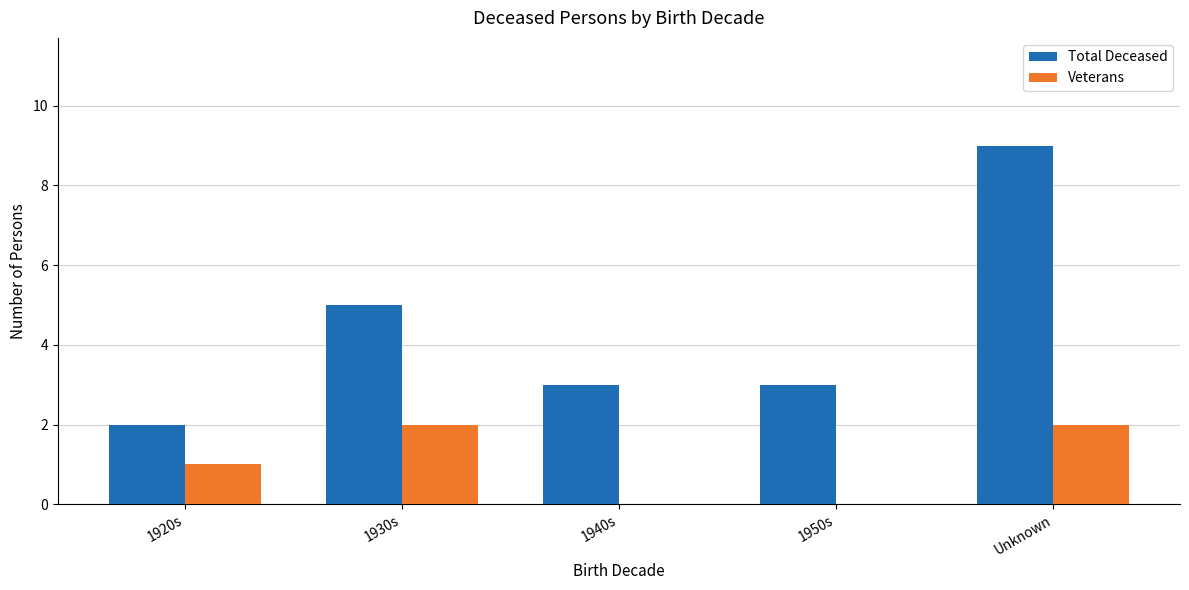

Reading left to right, transcribe all the data shown in this chart.

Total Deceased: 2	5	3	3	9
Veterans: 1	2	0	0	2